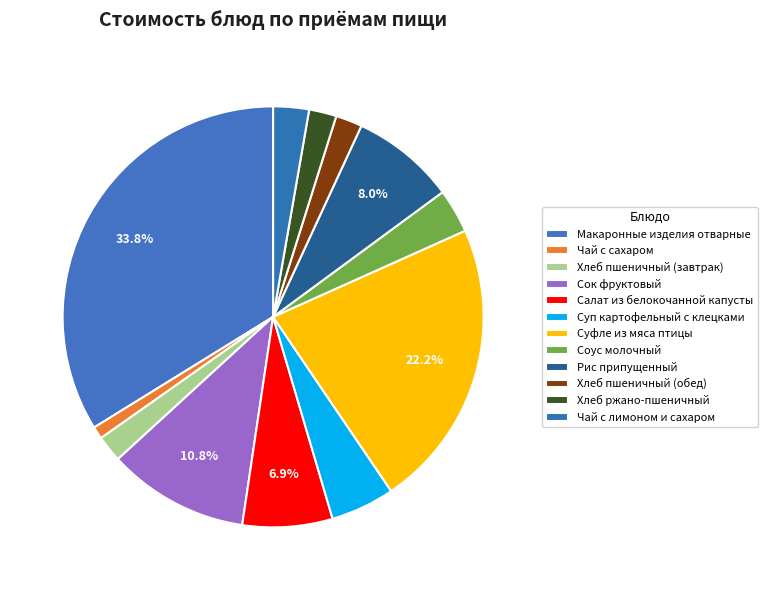

The Чай с сахаром slice represents 12% of the pie. True or false?

False